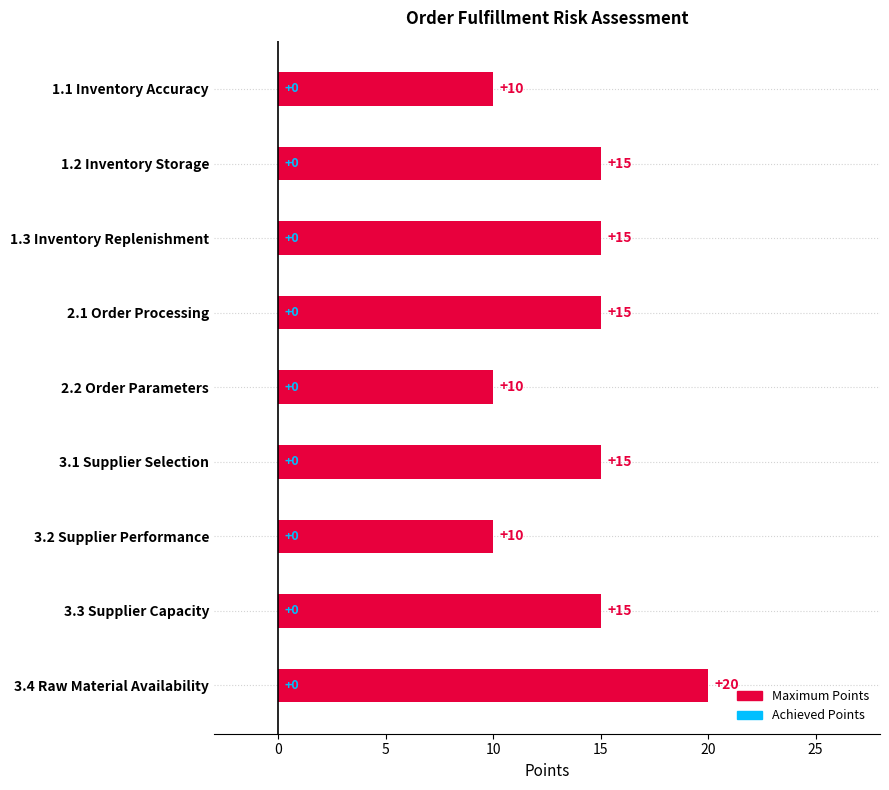

What is the change in value from 2.1 Order Processing to 2.2 Order Parameters?

-5